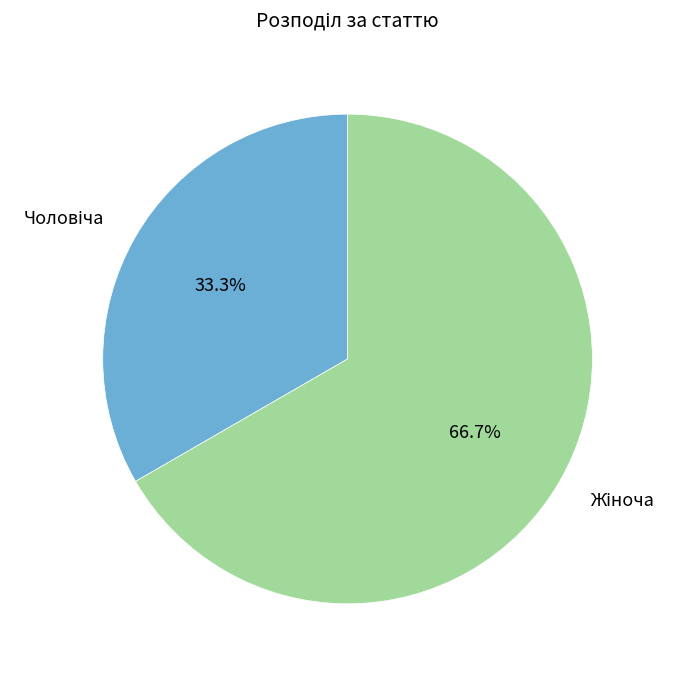

Is there a majority slice in this chart?

Yes